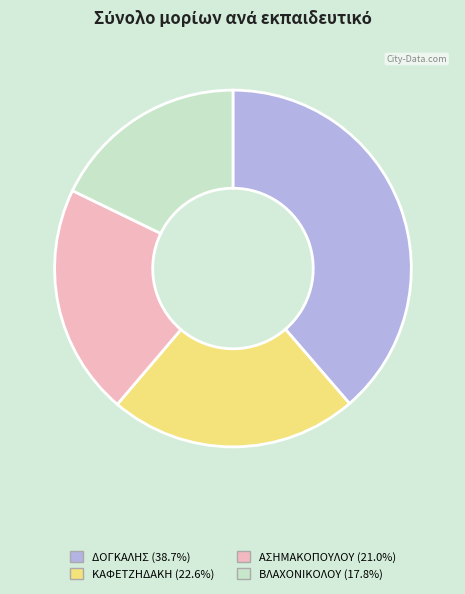

Is there a majority slice in this chart?

No